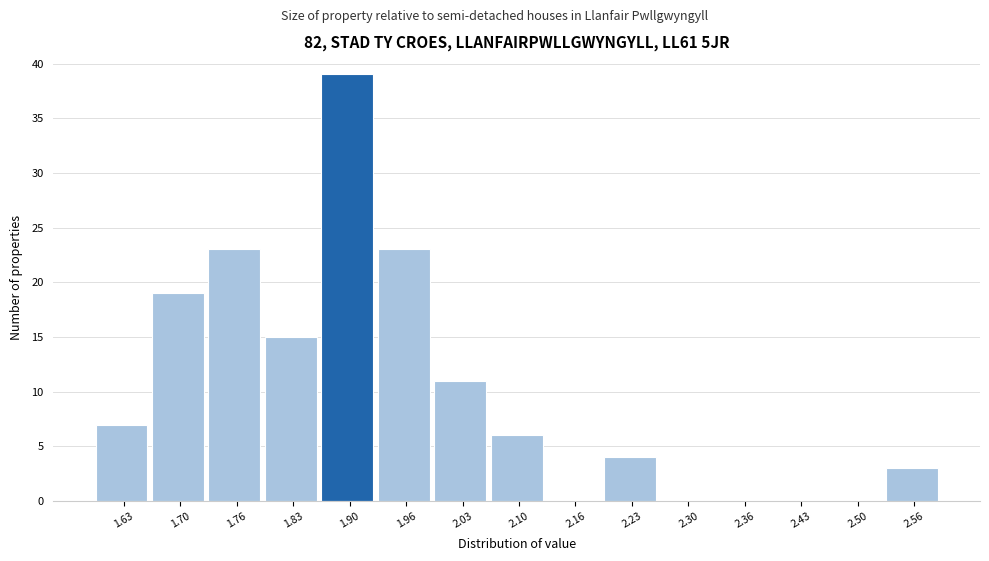

Reading right to left, transcribe all the data shown in this chart.

2.56=3	2.50=0	2.43=0	2.36=0	2.30=0	2.23=4	2.16=0	2.10=6	2.03=11	1.96=23	1.90=39	1.83=15	1.76=23	1.70=19	1.63=7